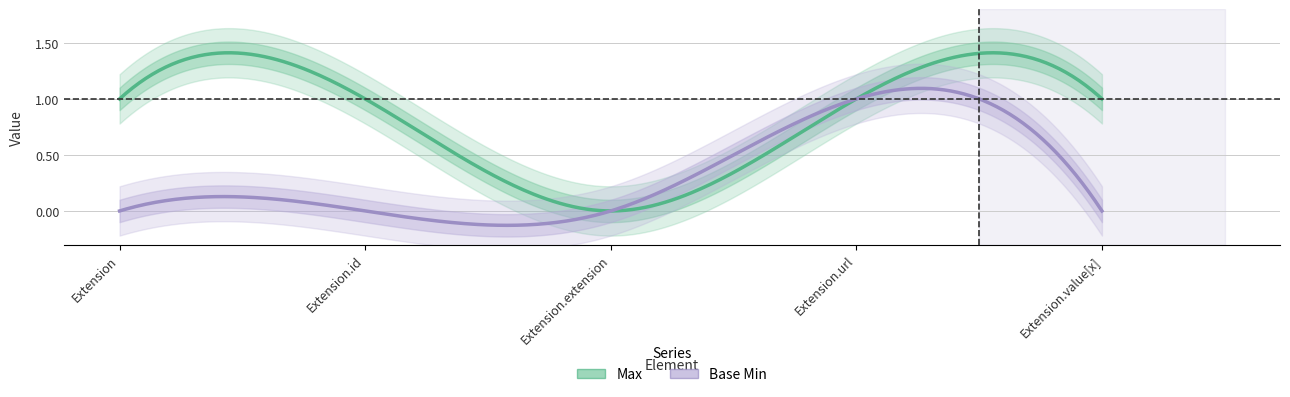

List the labels in order of Base Min value, smallest first.

Extension, Extension.id, Extension.extension, Extension.value[x], Extension.url